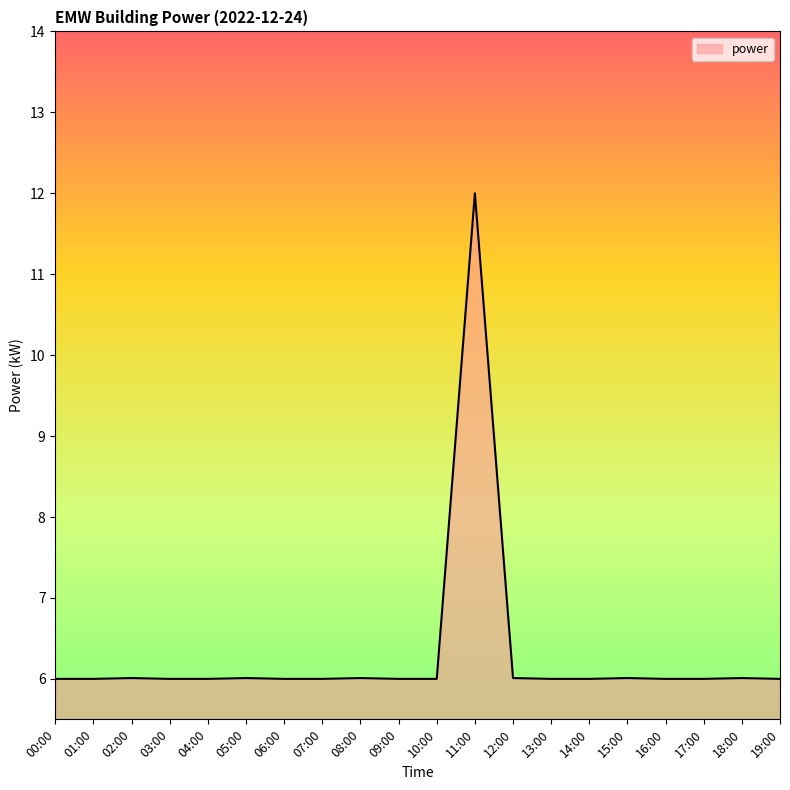

Approximately how many times larger is the value at 09:00 compared to 12:00?

1.0